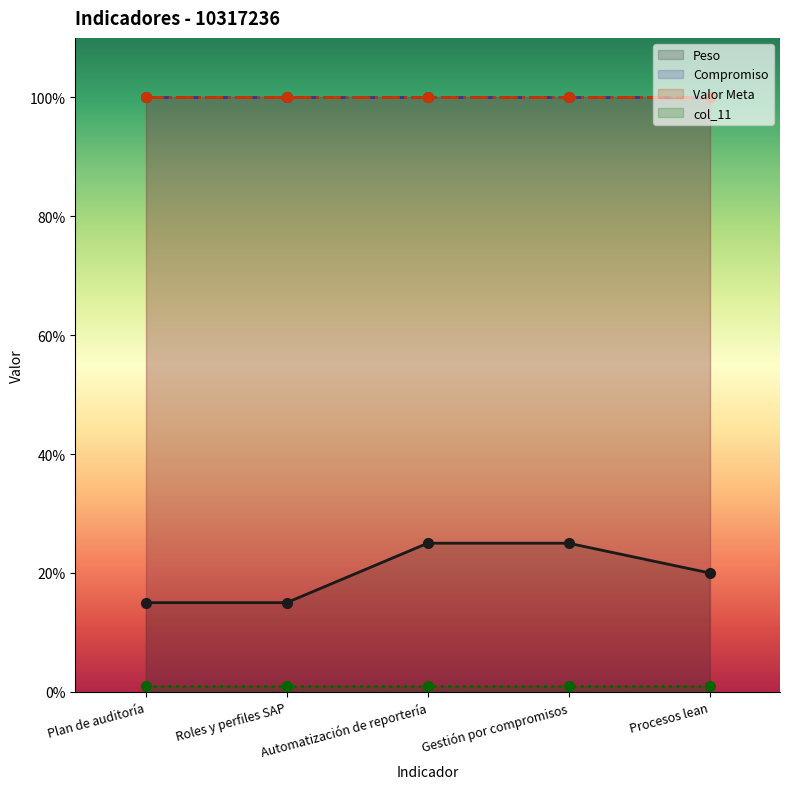

What is the difference between the second highest and minimum values in the Peso series?

10